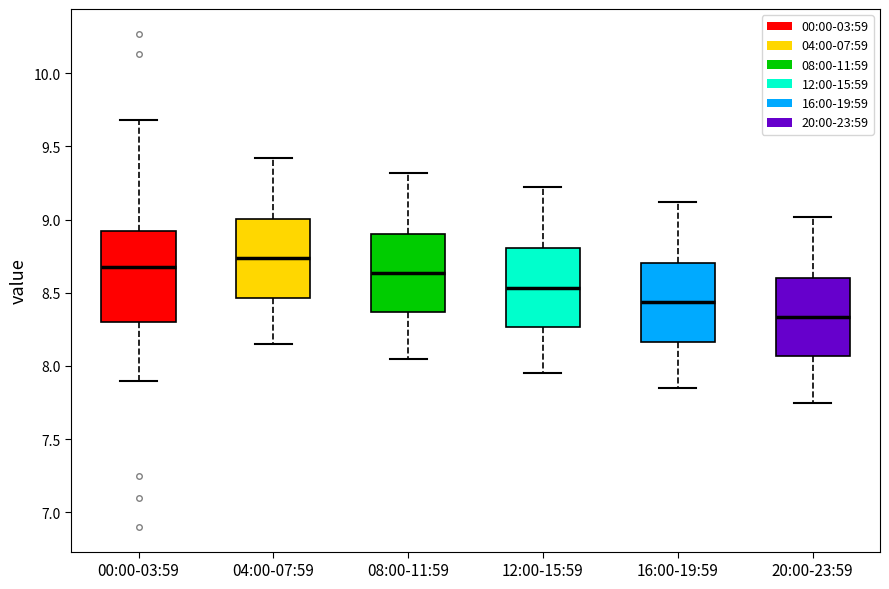

Reading left to right, read every box against the y-axis: the position of its median line, the range the box covers, and the ends of its whiskers. The values are not printed on the chart, so give them approximately, as read against the axis.

00:00-03:59: median 8.70, box 8.30 to 8.90, whiskers 7.90 to 9.70
04:00-07:59: median 8.75, box 8.45 to 9.00, whiskers 8.15 to 9.40
08:00-11:59: median 8.65, box 8.35 to 8.90, whiskers 8.05 to 9.30
12:00-15:59: median 8.55, box 8.25 to 8.80, whiskers 7.95 to 9.20
16:00-19:59: median 8.45, box 8.15 to 8.70, whiskers 7.85 to 9.10
20:00-23:59: median 8.35, box 8.05 to 8.60, whiskers 7.75 to 9.00